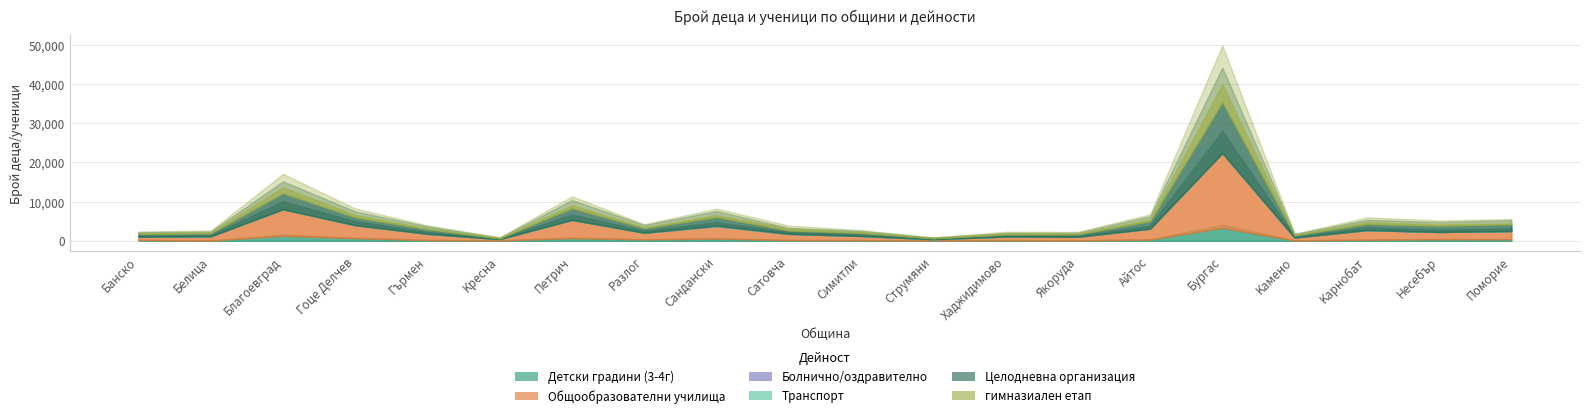

What is the average value of the Транспорт series?

7